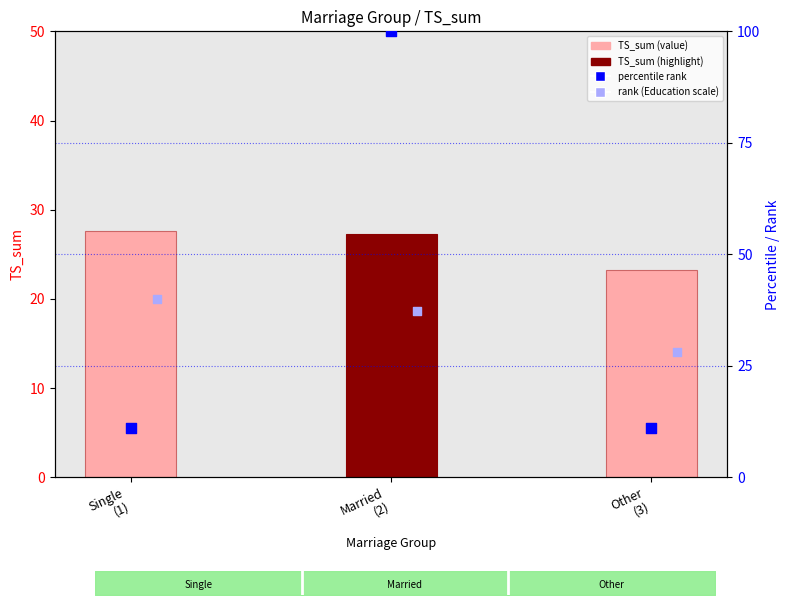

What is the total value across all series at Single
(1)?

78.7